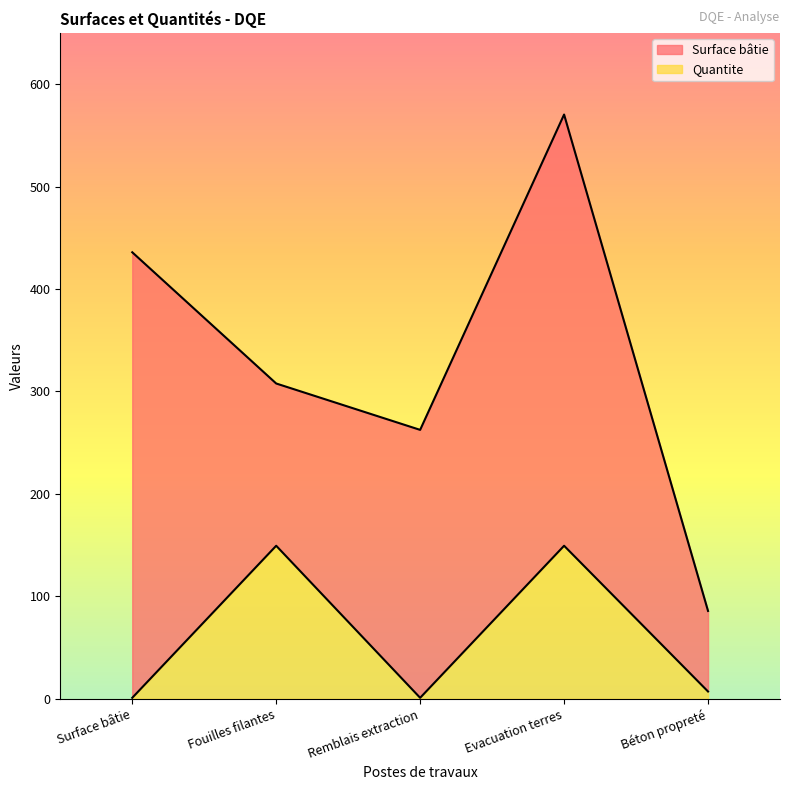

Which series has the largest range (max minus min)?

Surface bâtie